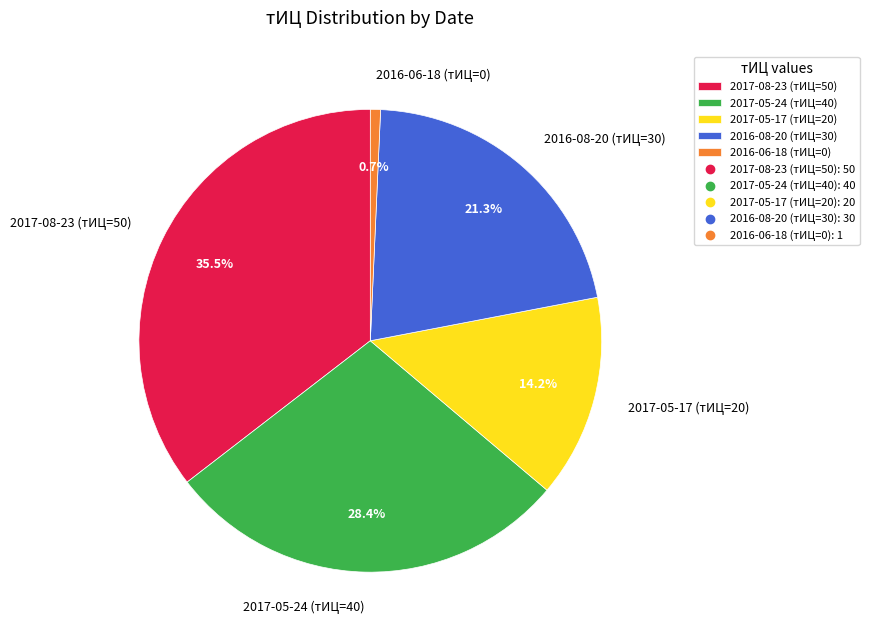

True or false: 2017-05-24 (тИЦ=40) accounts for 42% of the total.

False